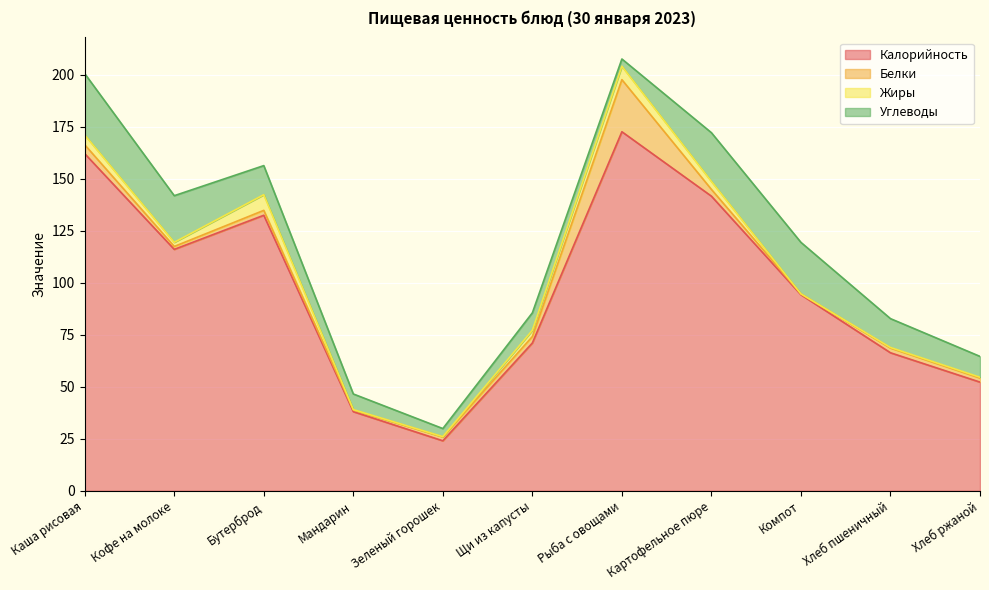

True or false: Калорийность has a value of 24.0 at Зеленый горошек.

True